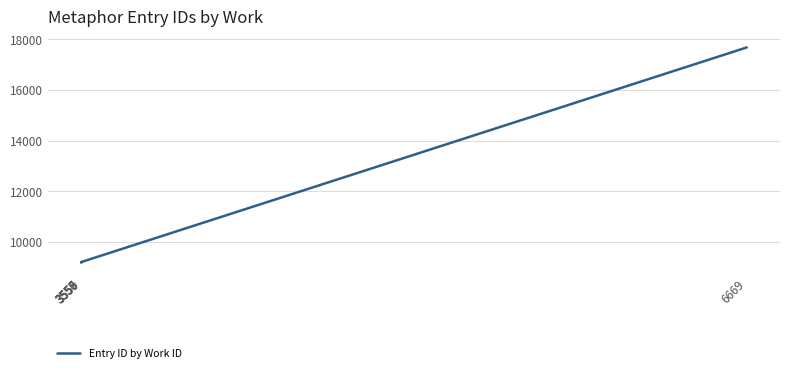

What is the value of the 4th point from the left?

9197